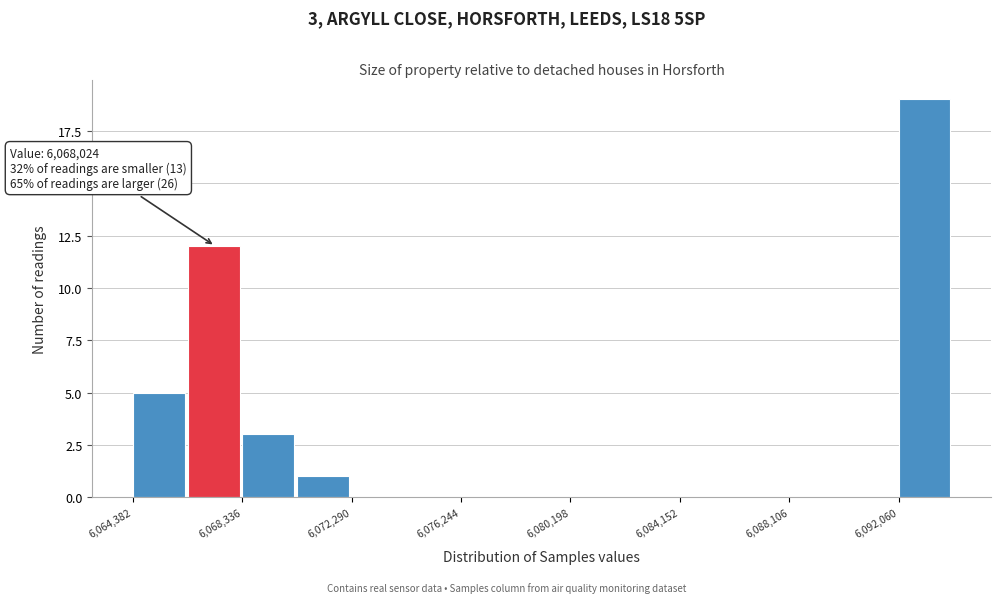

Around what value on the x-axis is the tallest bar? Give the approximate position of its centre, as read against the axis.

6093000